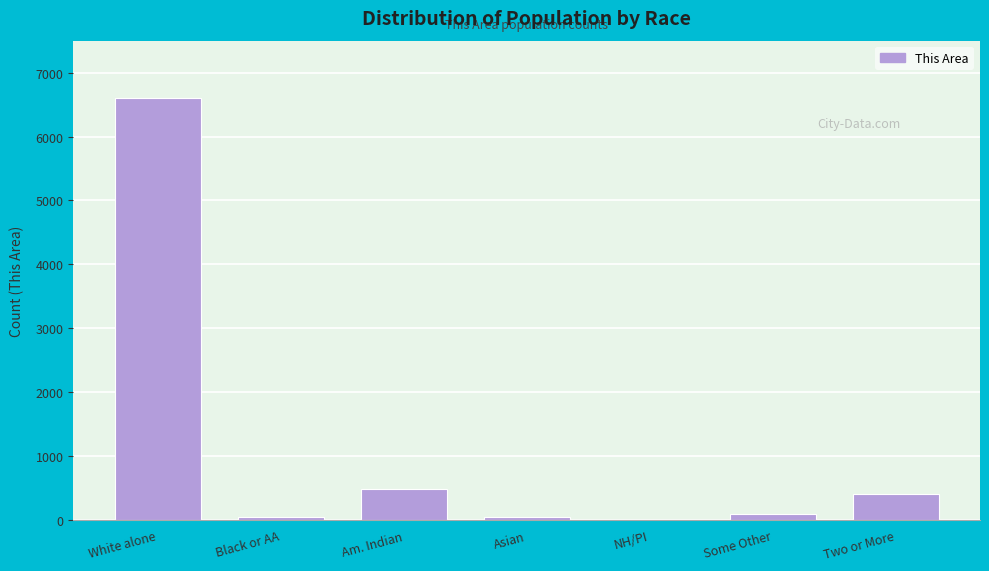

Which has a higher value, NH/PI or Two or More?

Two or More